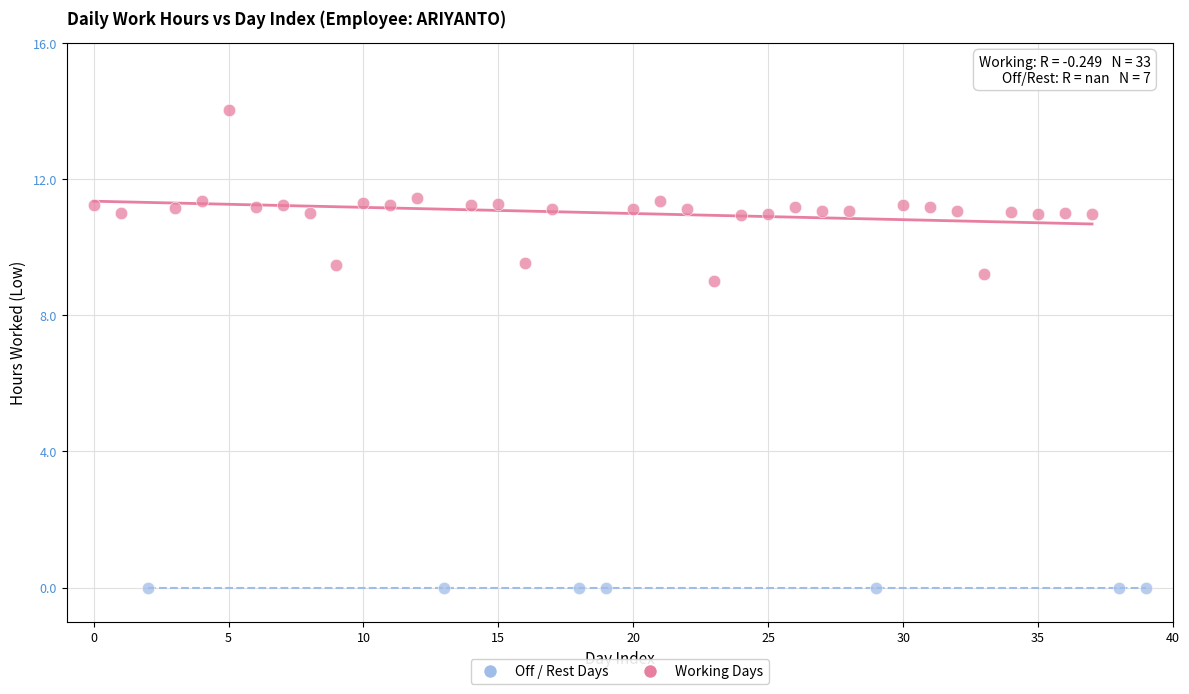

What are all the series names shown in the legend?

Off / Rest Days, Working Days